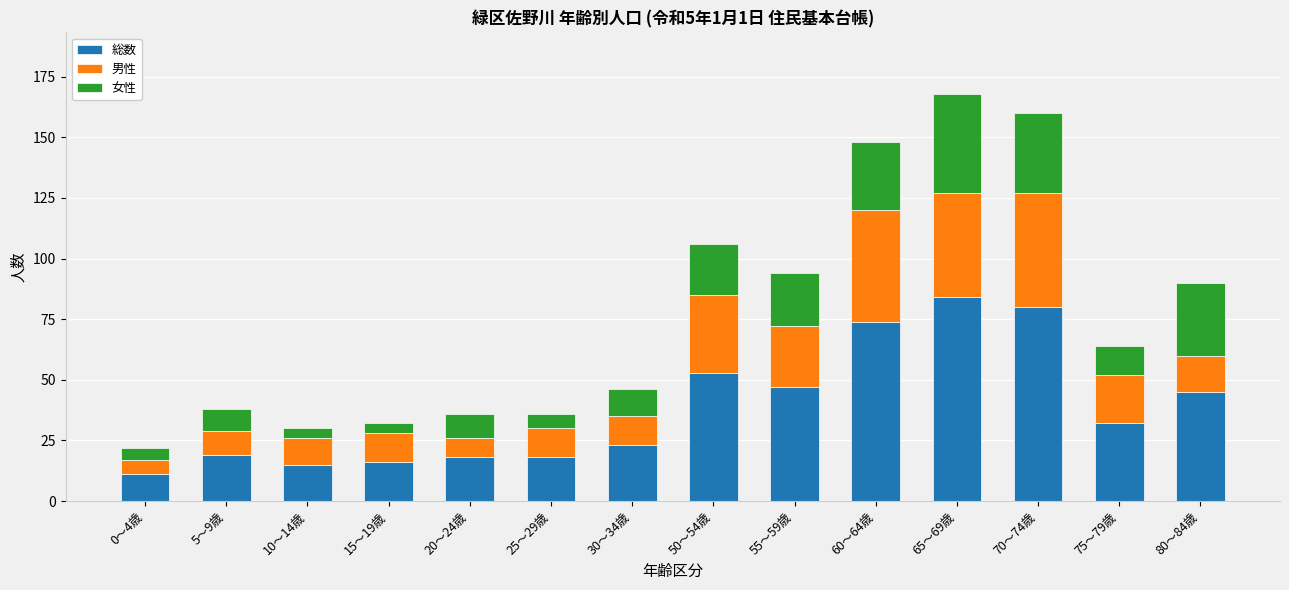

What is the total value across all series at 55～59歳?

94